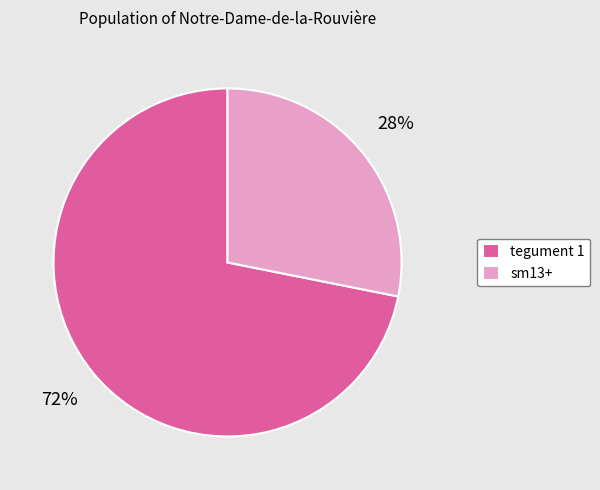

Is the sum of sm13+ and tegument 1 greater than half?

Yes